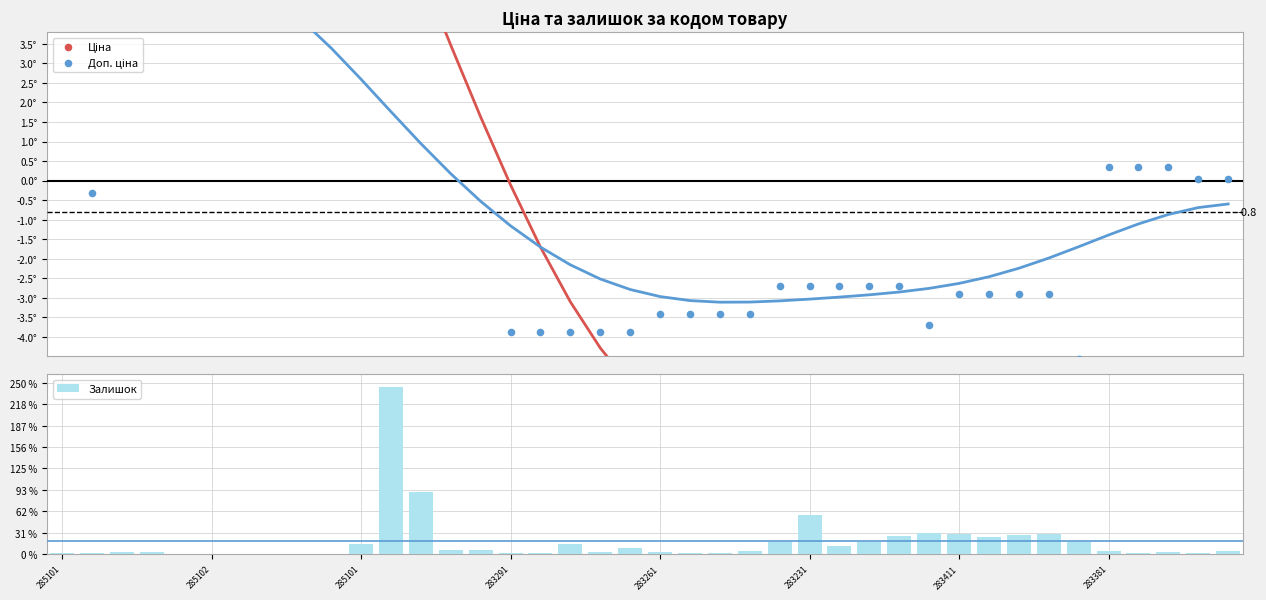

What is the total value across all series at 28?

70.2